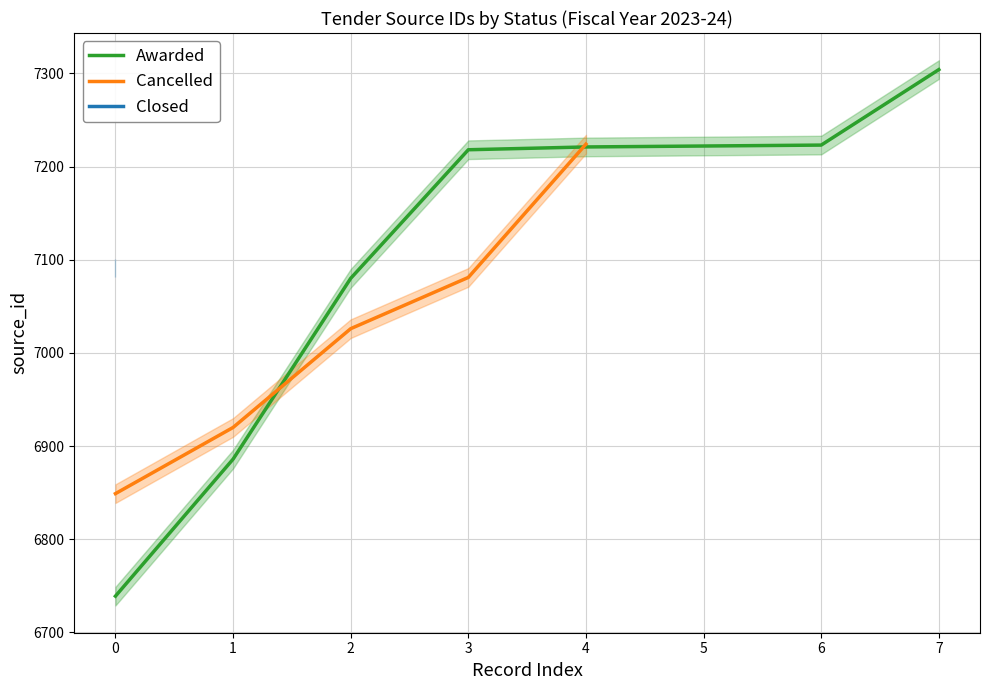

What is the maximum value for Awarded?

7304